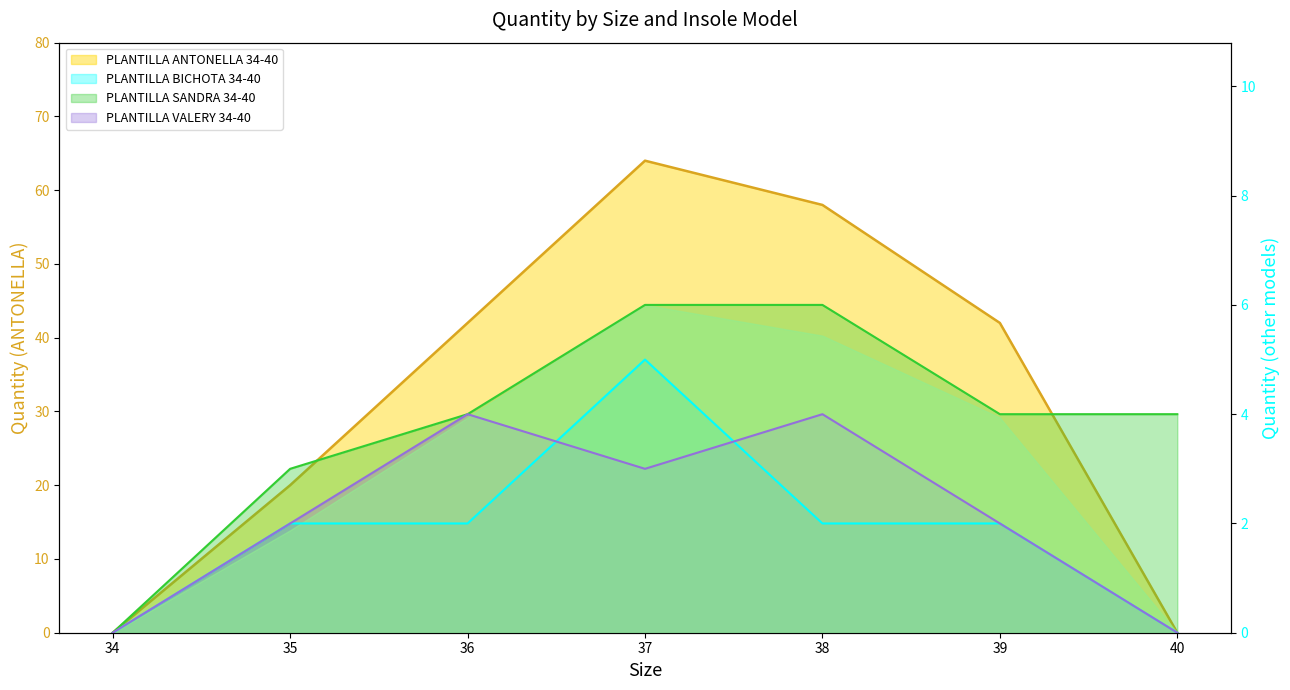

The PLANTILLA VALERY 34-40 series shows 2 at 35. True or false?

True